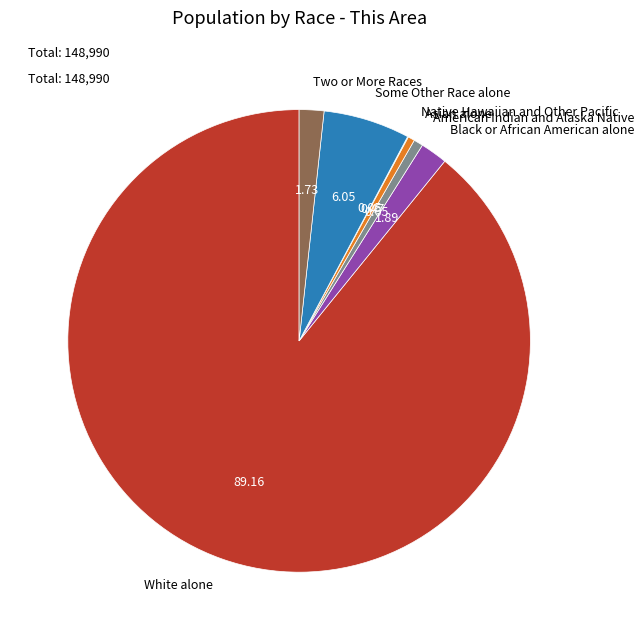

Do Black or African American alone and White alone together represent more than half of the pie?

Yes